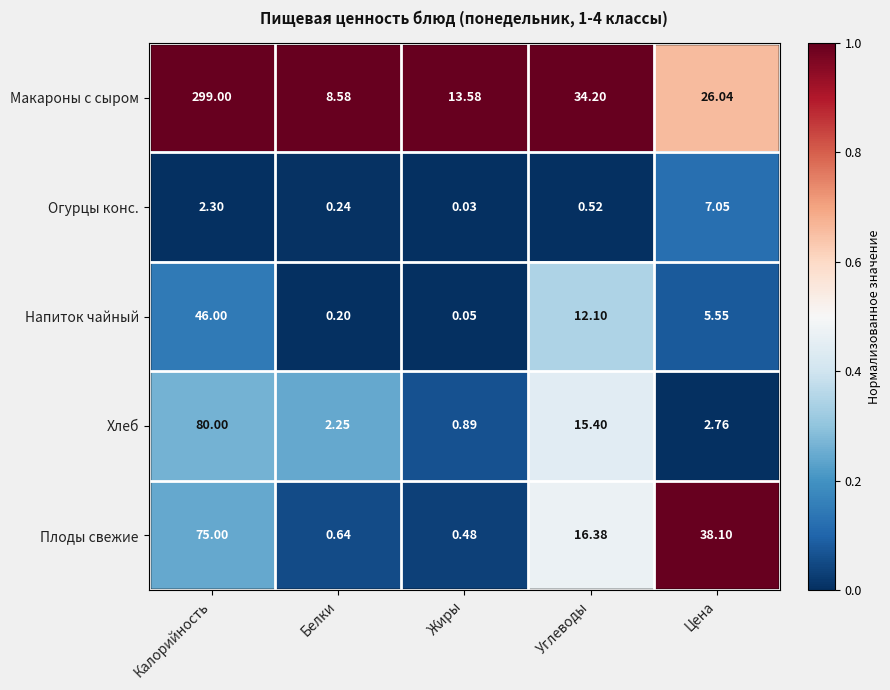

Where is Напиток чайный nearest to the value 23?

Углеводы